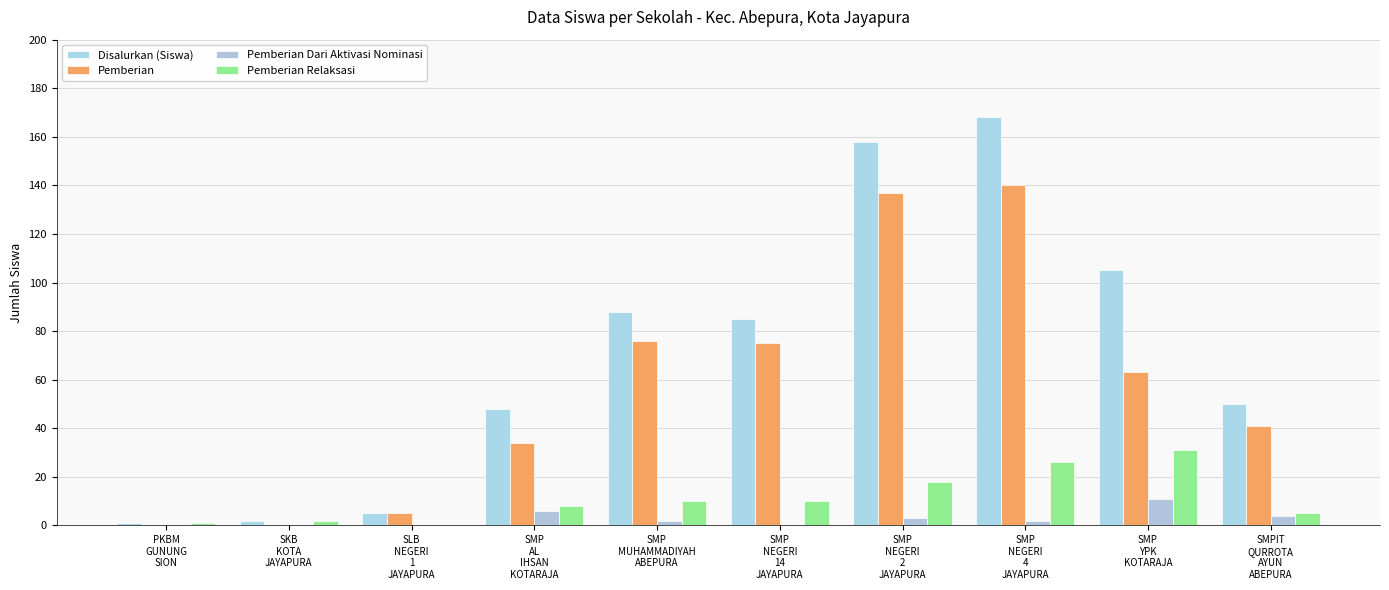

Rank the series at SLB
NEGERI
1
JAYAPURA from lowest to highest value.

Pemberian Dari Aktivasi Nominasi, Pemberian Relaksasi, Disalurkan (Siswa), Pemberian